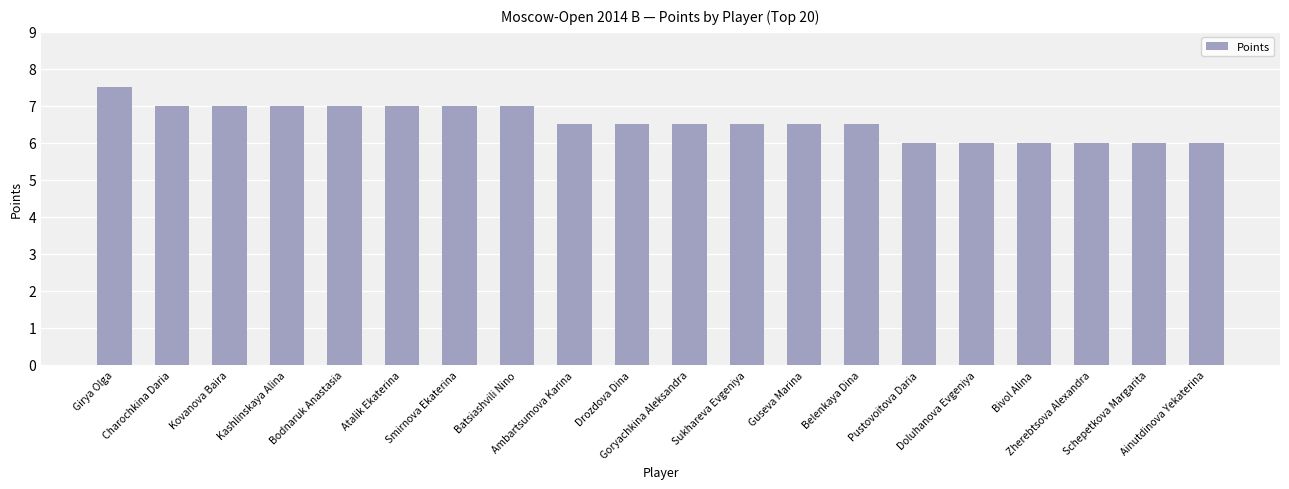

Reading left to right, what are all the values shown in this chart?

7.5	7.0	7.0	7.0	7.0	7.0	7.0	7.0	6.5	6.5	6.5	6.5	6.5	6.5	6.0	6.0	6.0	6.0	6.0	6.0